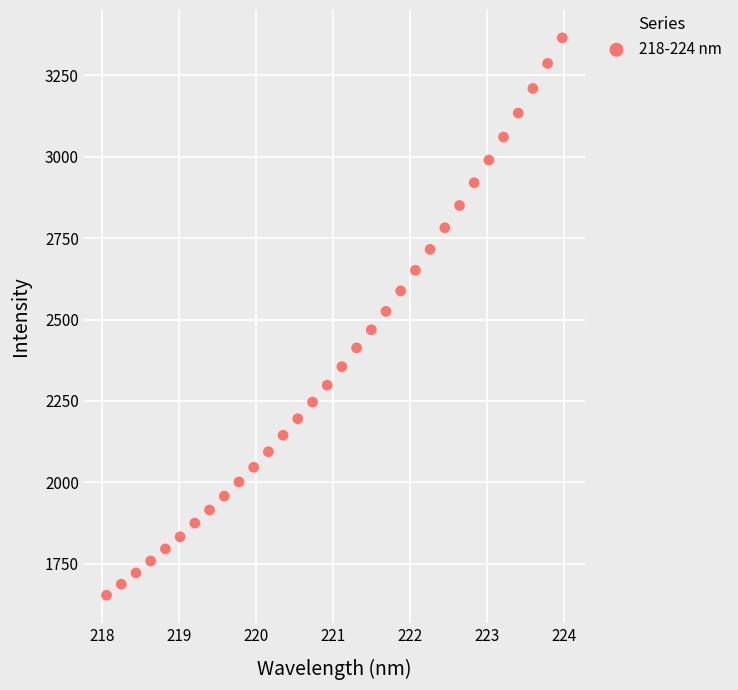

What is the range of Y values (max minus min)?

1711.1